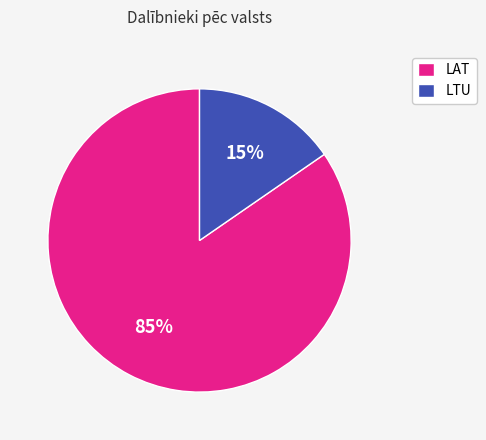

Which category has the biggest portion of the pie?

LAT